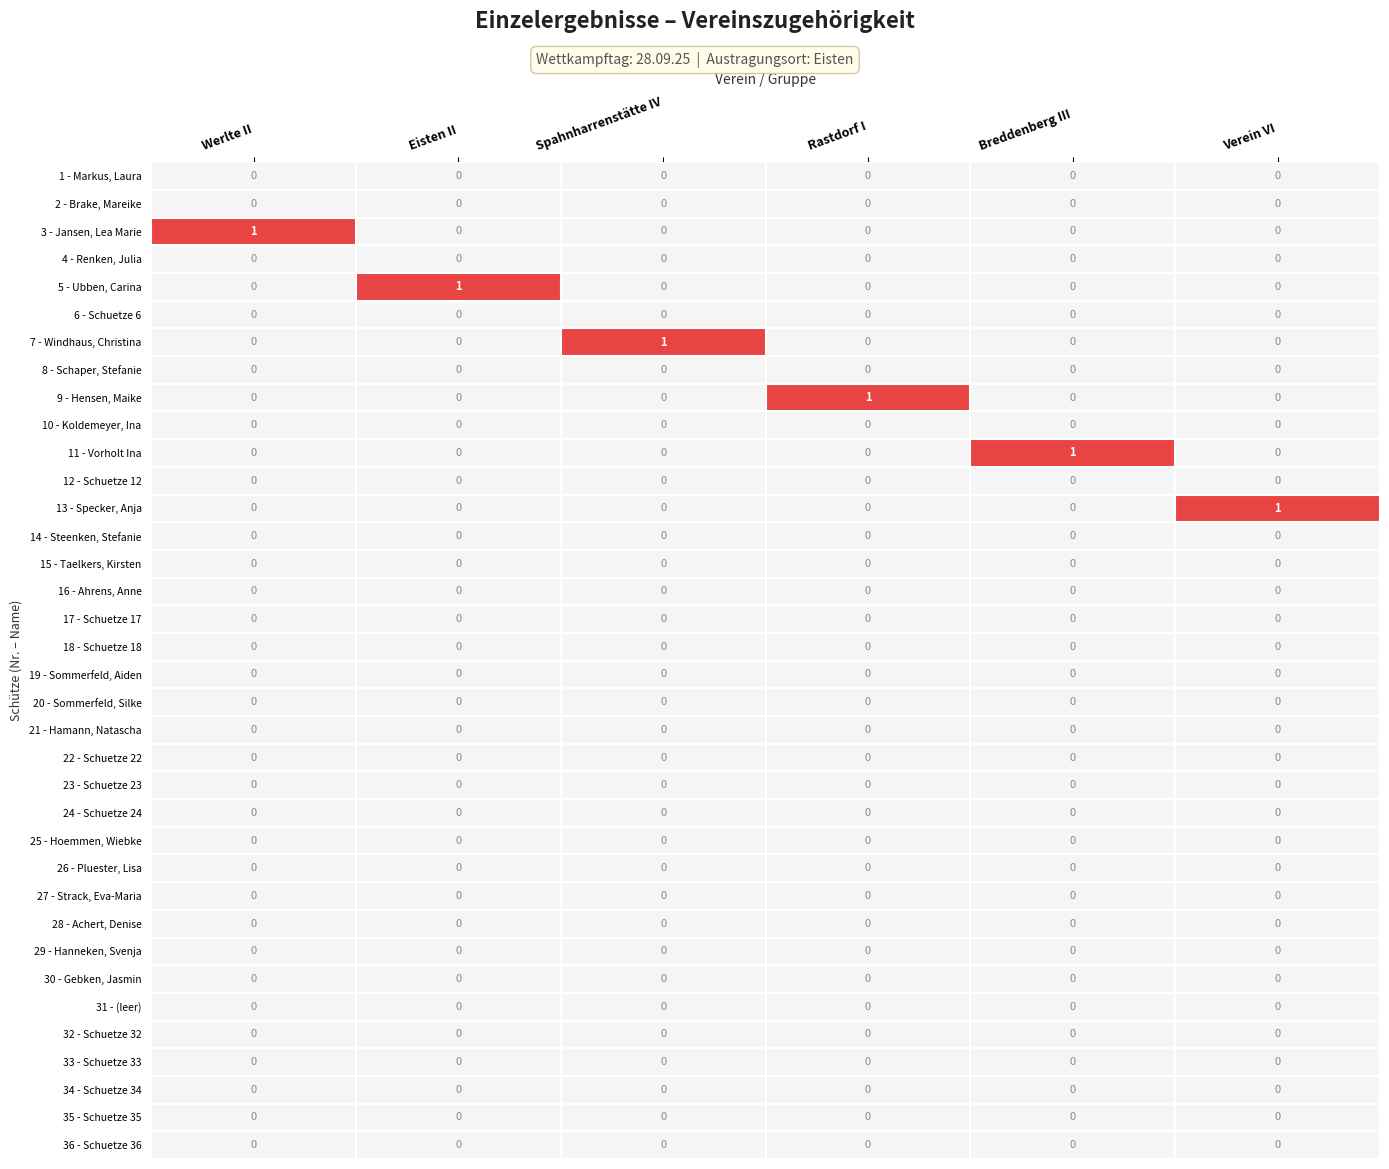

The value of 12 - Schuetze 12 at Breddenberg III is 0. True or false?

True